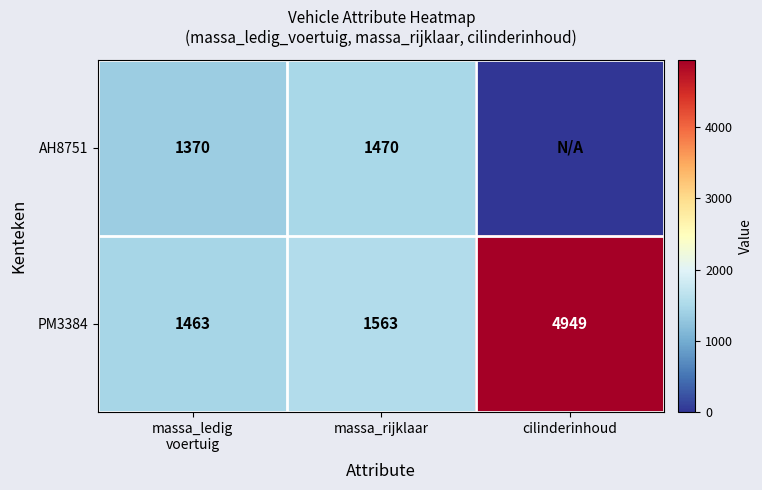

Rank the series at massa_rijklaar from highest to lowest value.

PM3384, AH8751